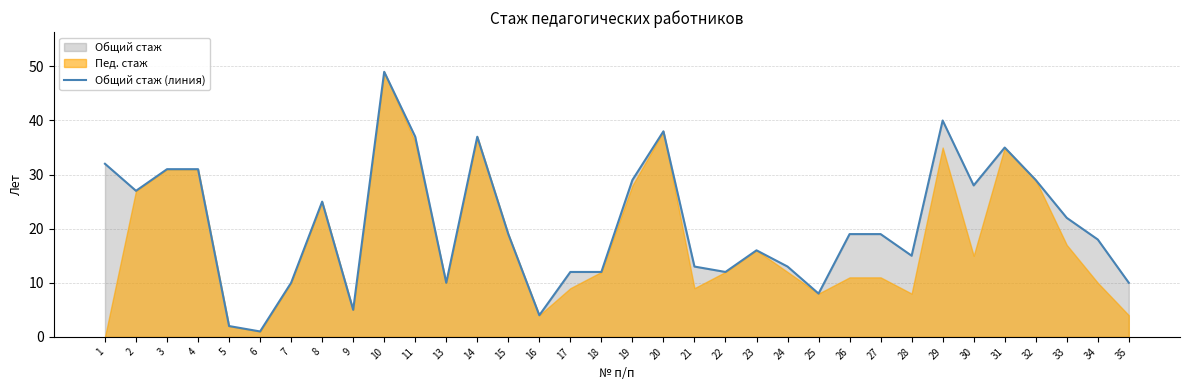

How many data points are less than 19?

16